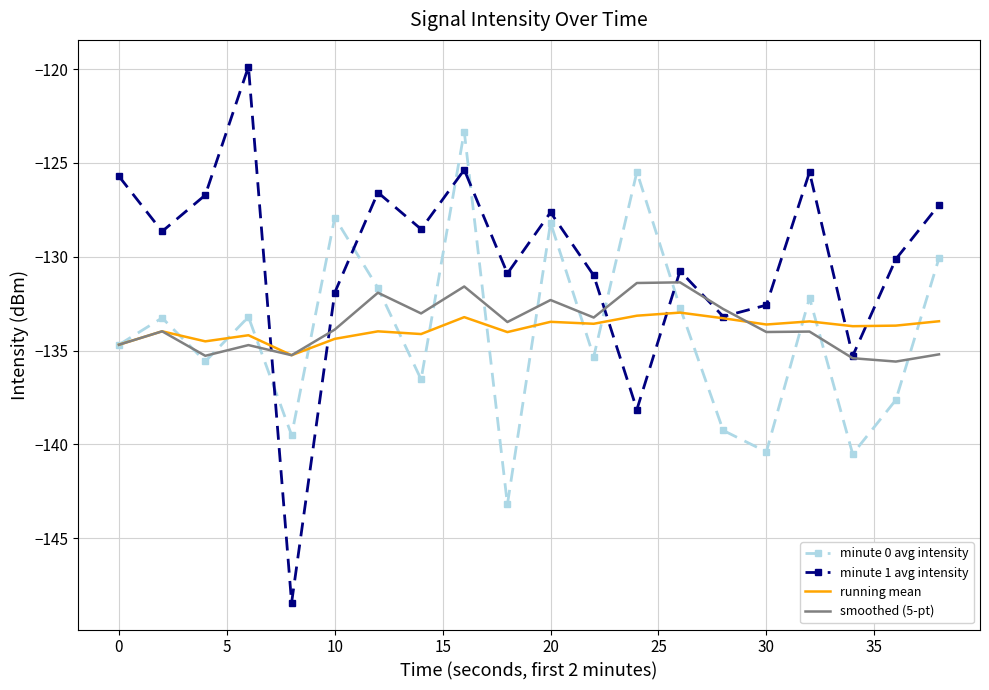

What is the sum of all smoothed (5-pt) values?

-2673.0